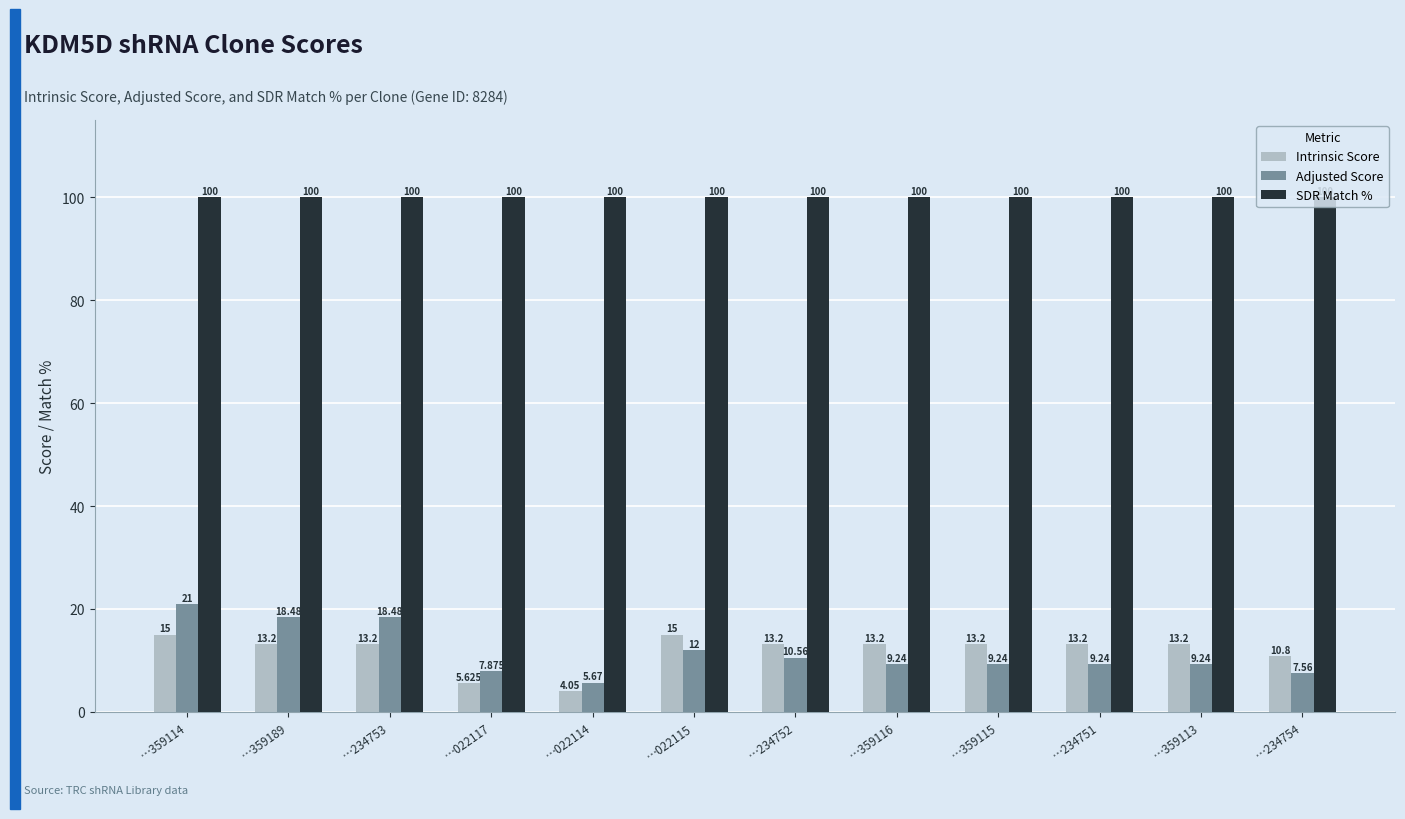

The value of Intrinsic Score at …234751 is 13.2. True or false?

True